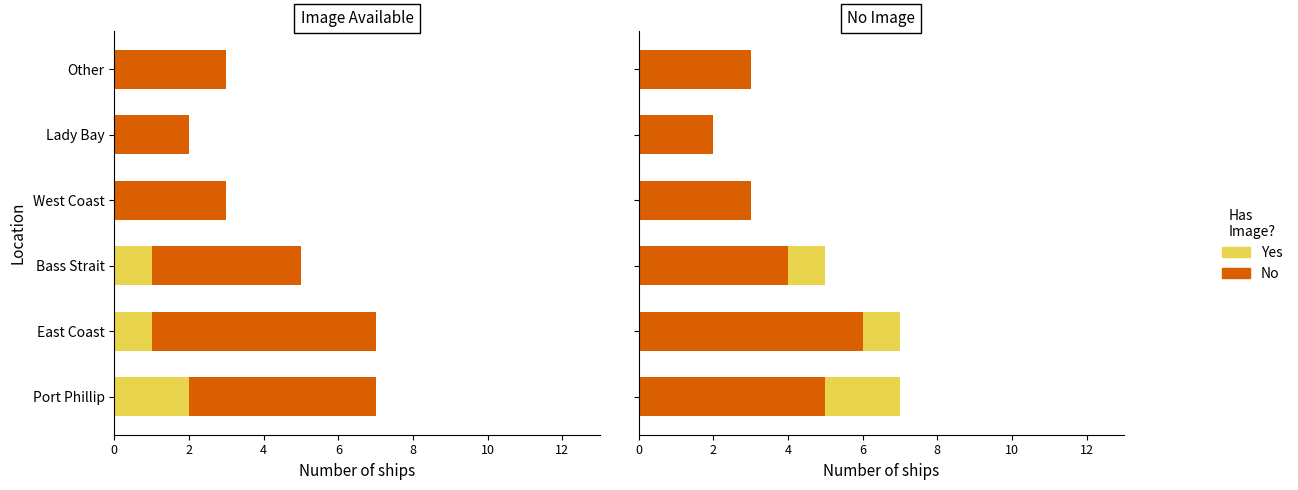

List the series in order of their overall mean, lowest first.

Yes, No